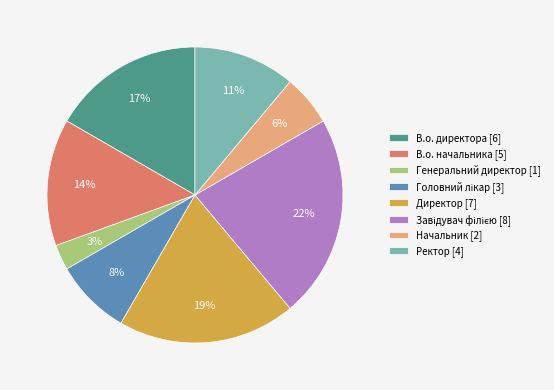

The Директор slice represents 19% of the pie. True or false?

True